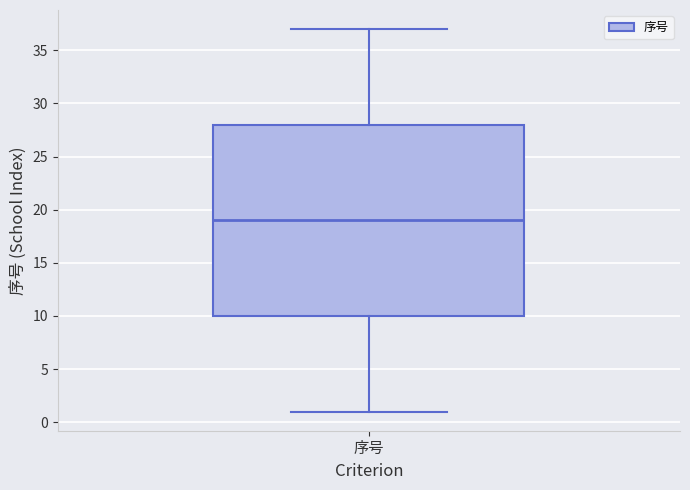

Transcribe this box plot: give where the median line is, the range the box spans, and where the two whiskers end, as read against the y-axis. The values are not printed on the chart, so give them approximately, as read against the axis.

median 19, box 10 to 28, whiskers 1 to 37